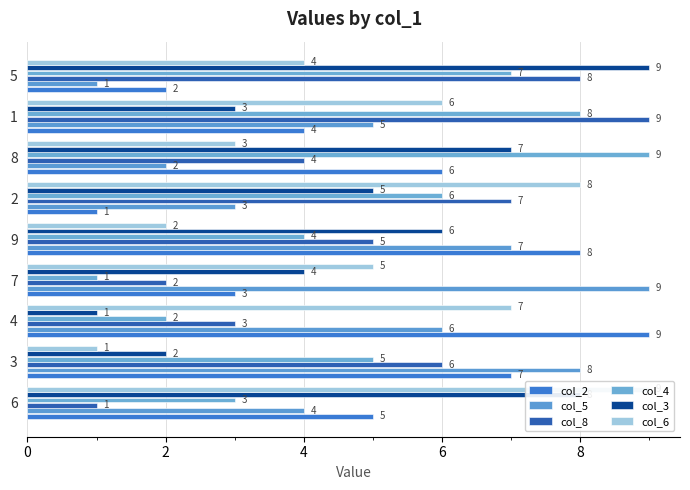

Which series has the widest spread of values?

col_2